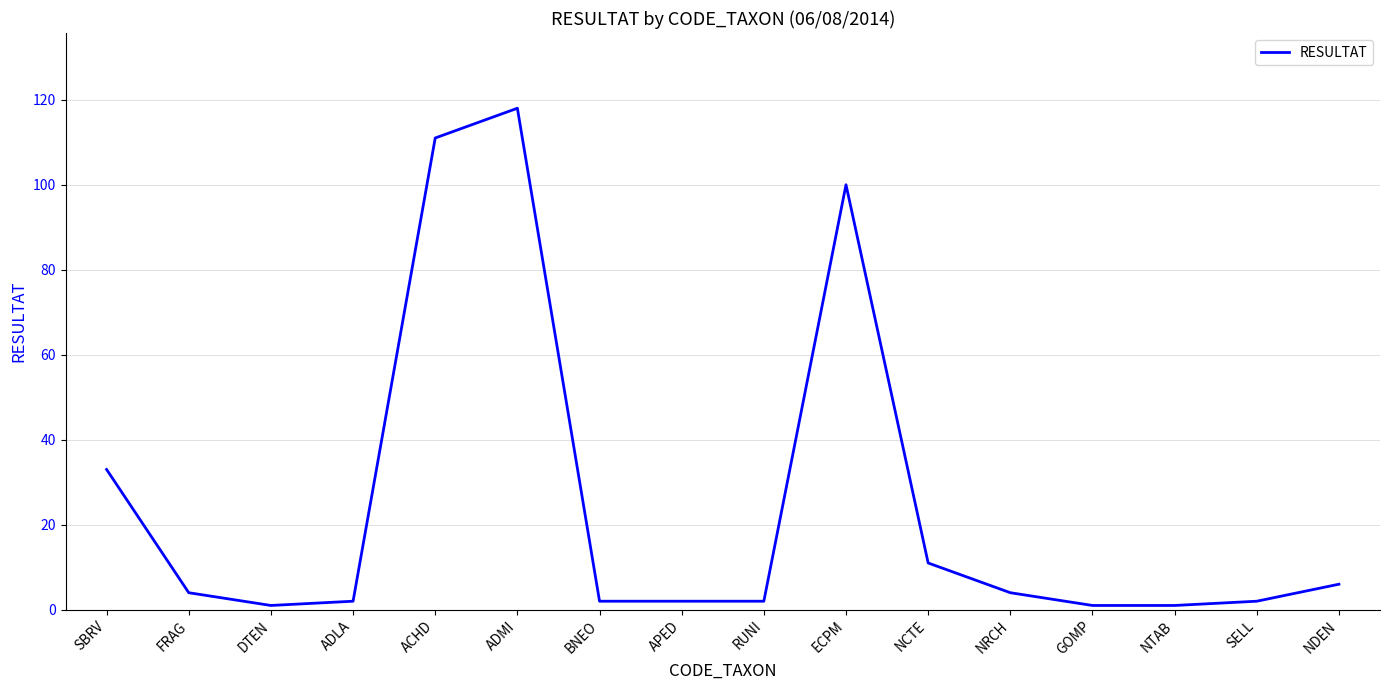

True or false: the data shows 42 at ADMI.

False